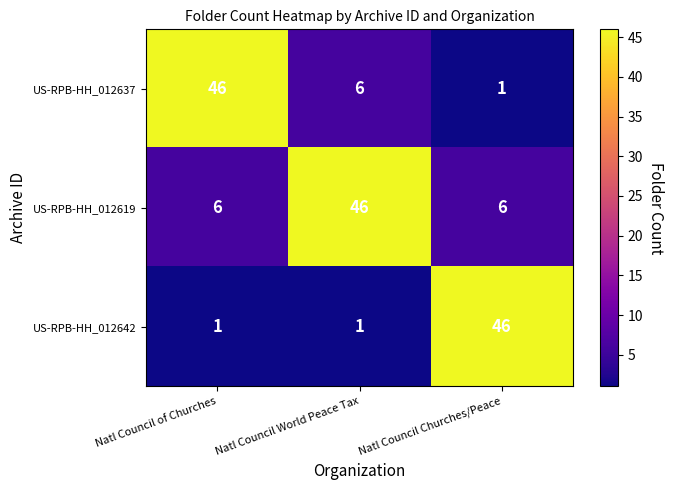

What is the difference between the maximum and minimum values in the US-RPB-HH_012619 series?

40